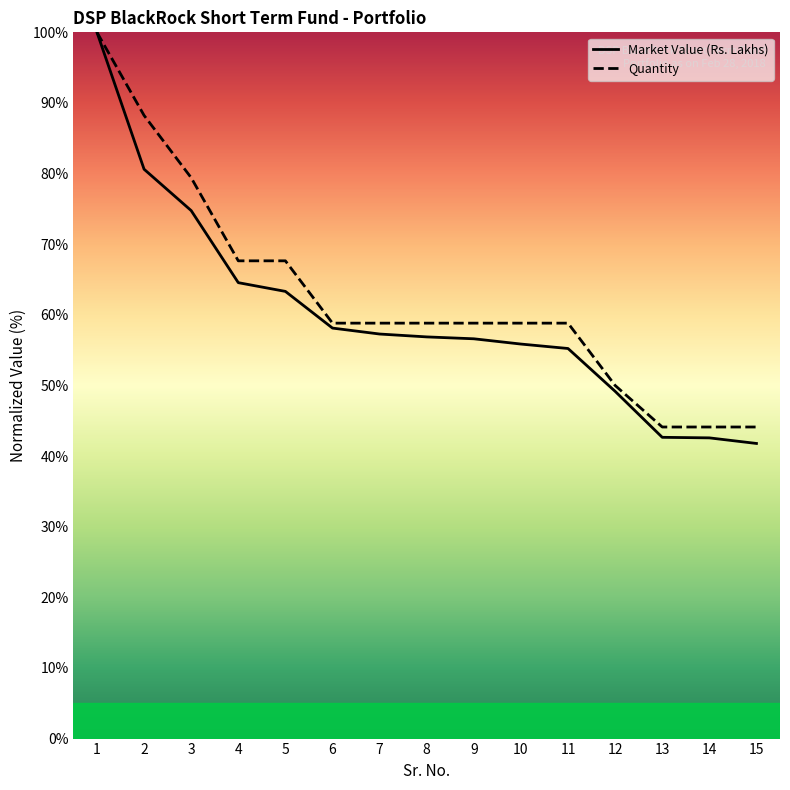

At which label does Quantity first exceed 58?

1